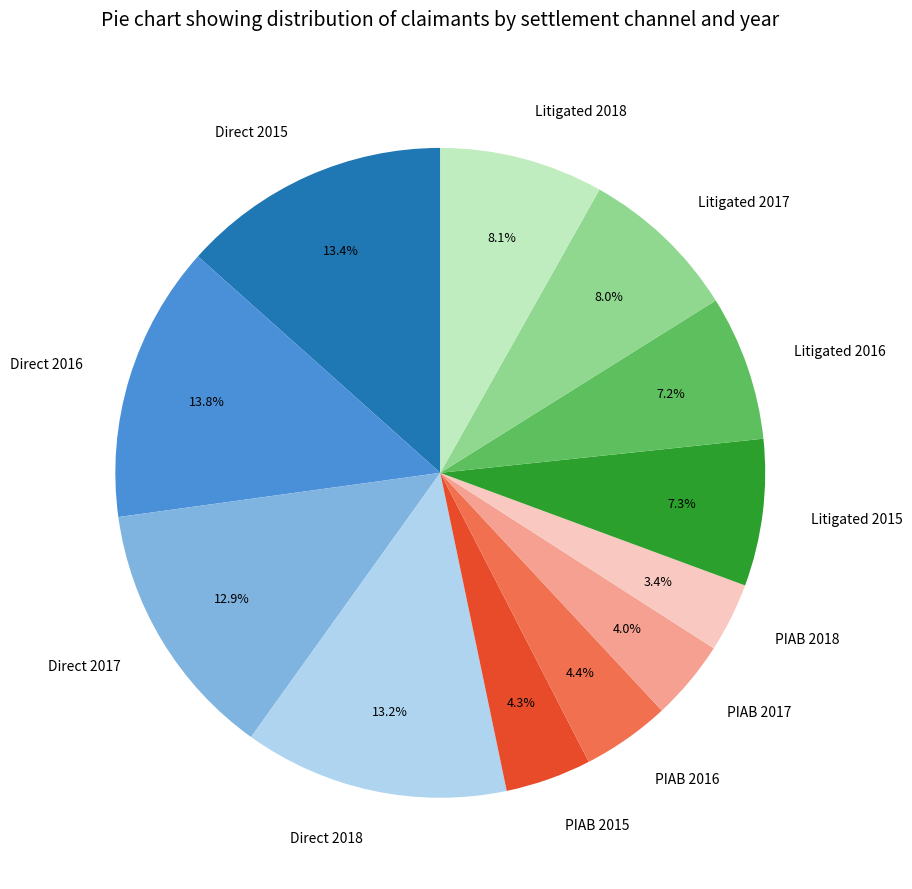

Which has a higher value, PIAB 2017 or Direct 2017?

Direct 2017